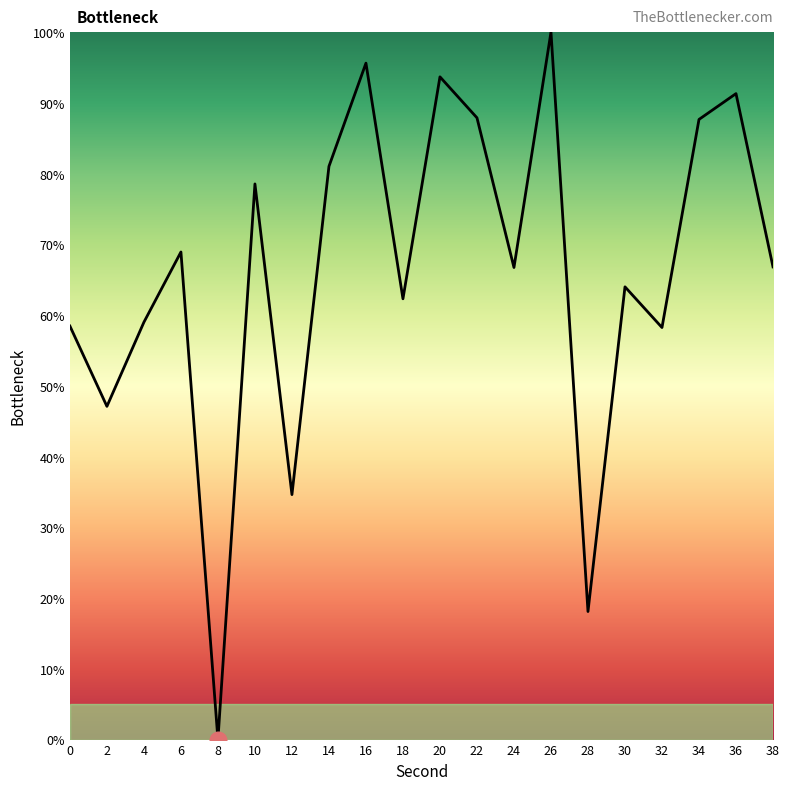

Between 30 and 0, which is larger?

30